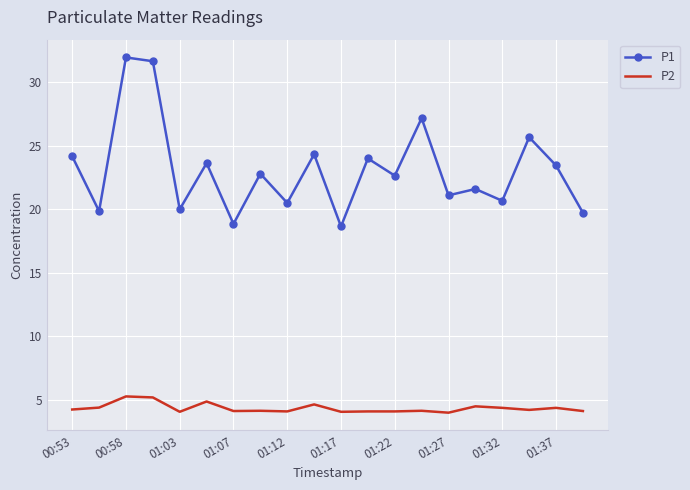

What is the difference between the maximum and minimum values in the P1 series?

13.3